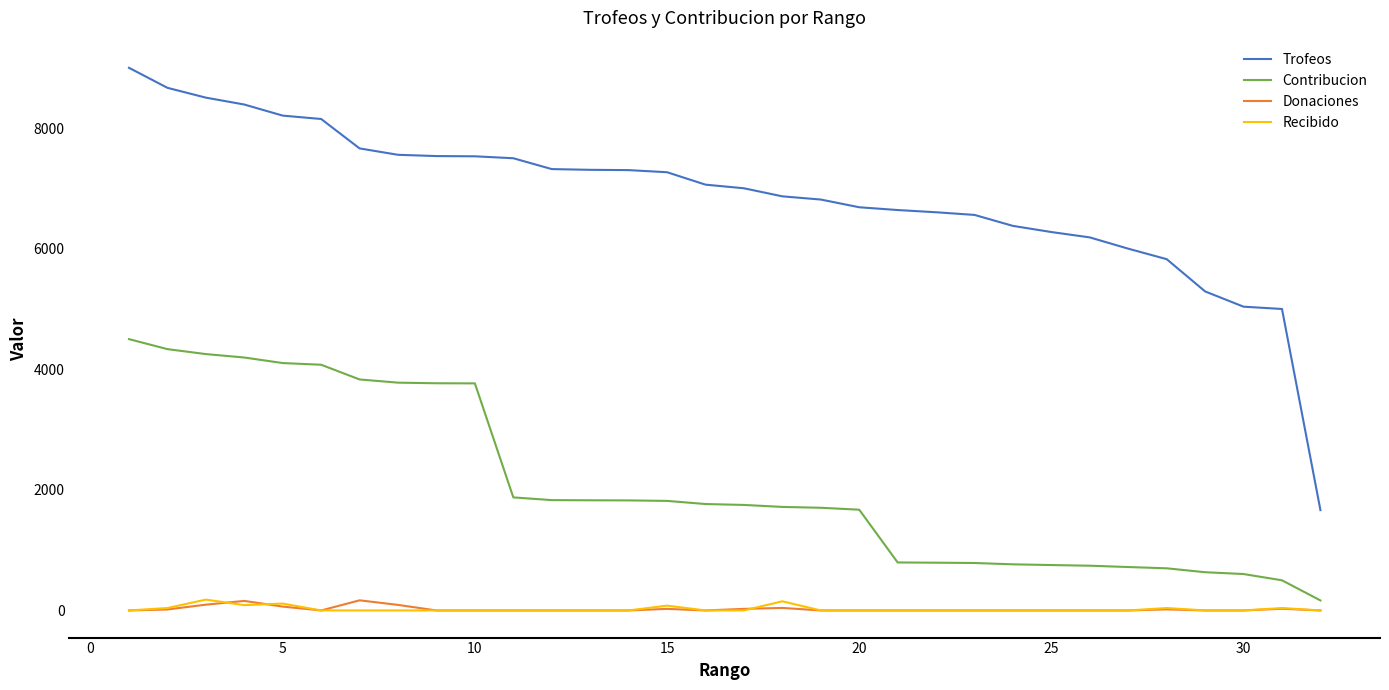

What is the maximum value shown in the chart?

9000